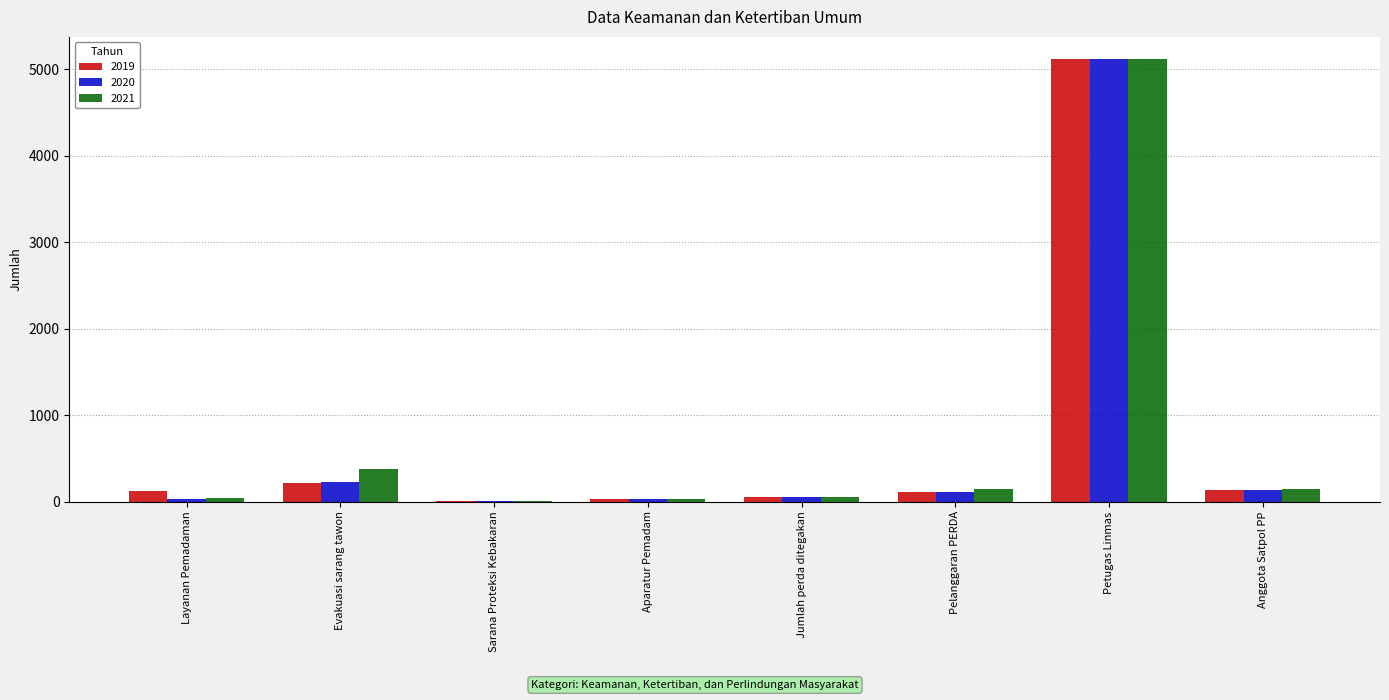

What is the highest value of the 2019 series?

5119